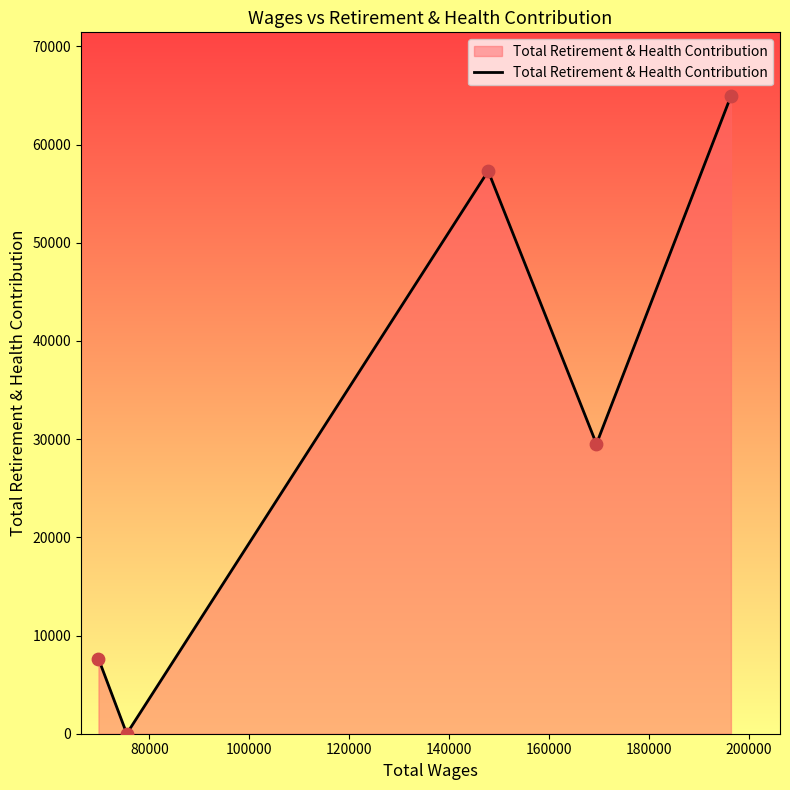

How many interior local peaks (higher than both neighbors) does the data have?

1